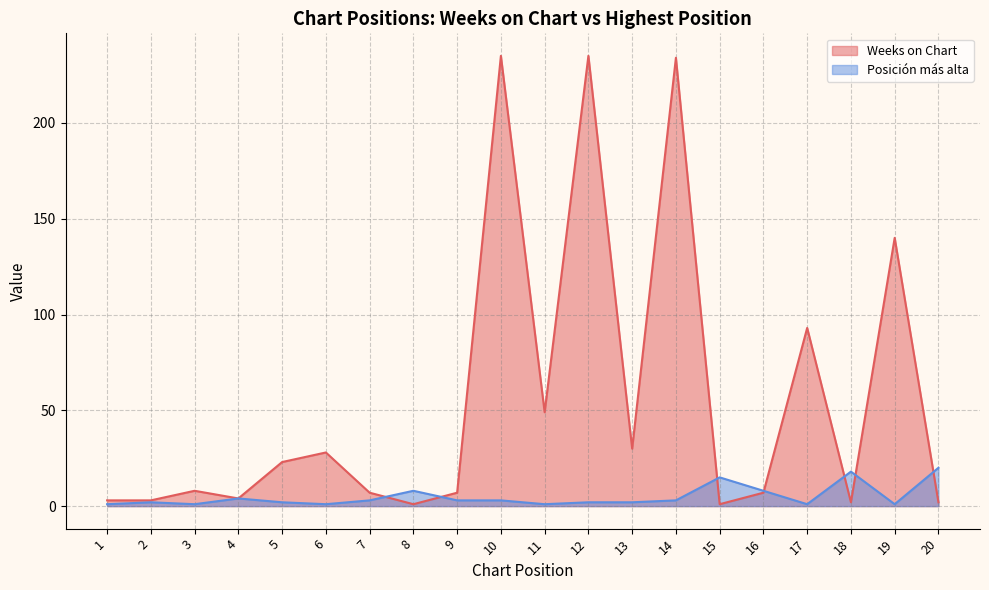

Does the chart have visible grid lines?

Yes